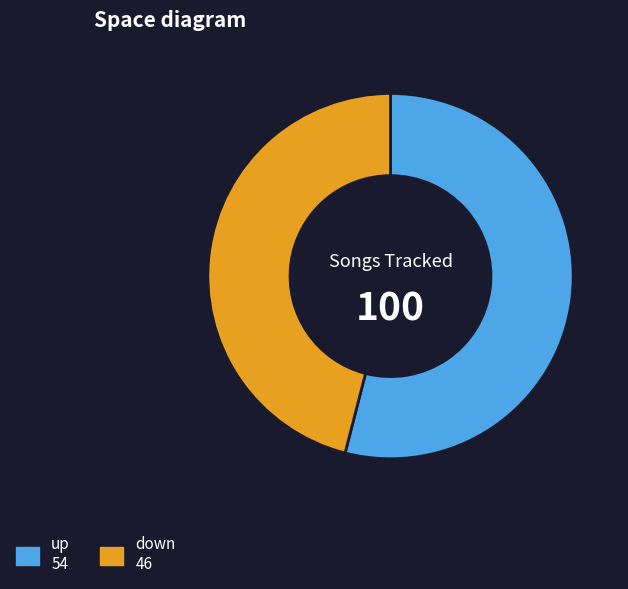

True or false: up accounts for 68% of the total.

False